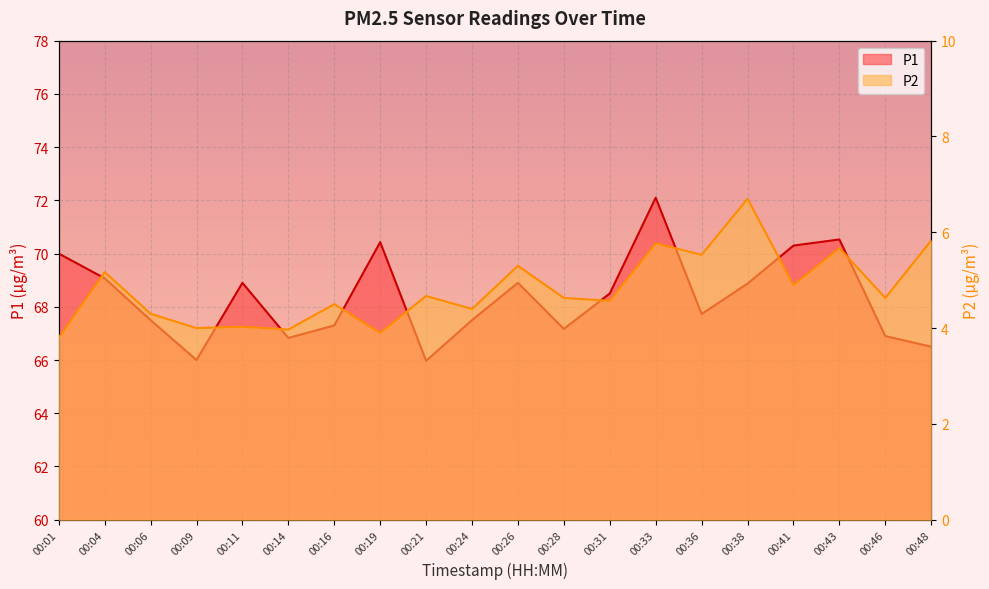

What is the total value across all series at 00:28?

71.8